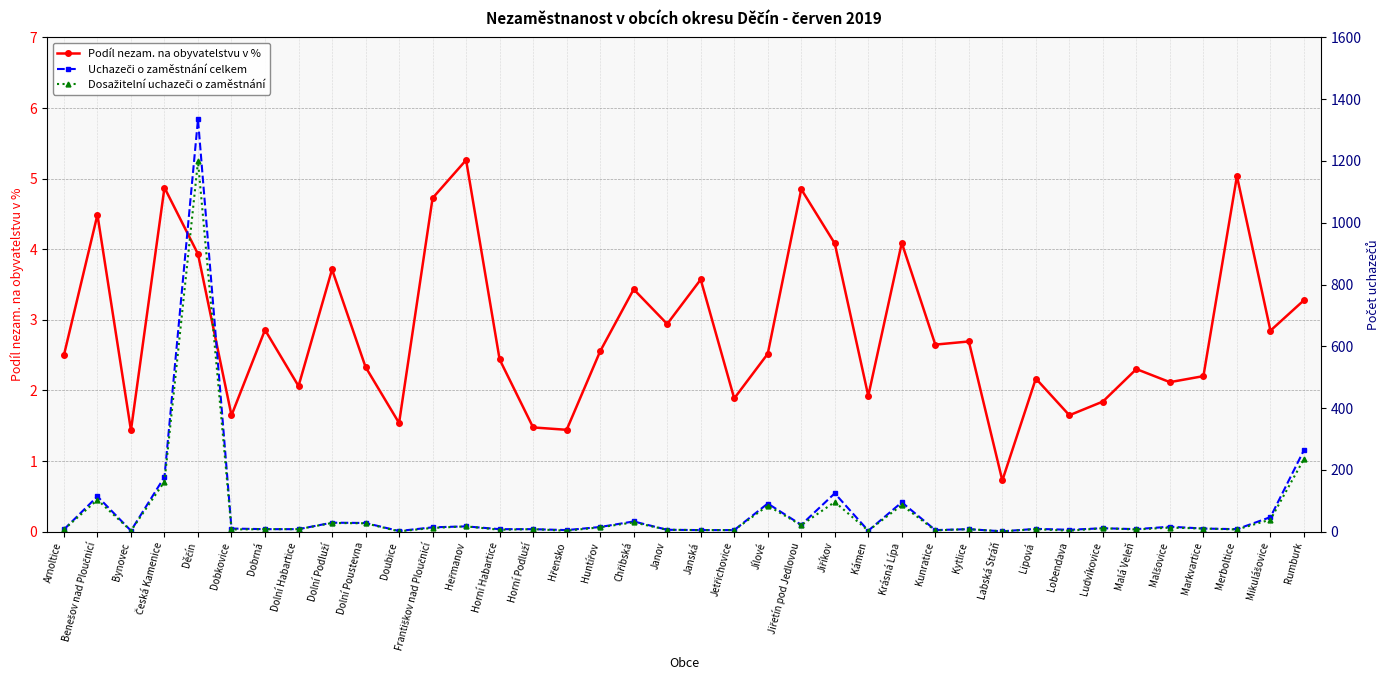

What are all the series names shown in the legend?

Podíl nezam. na obyvatelstvu v %, Uchazeči o zaměstnání celkem, Dosažitelní uchazeči o zaměstnání